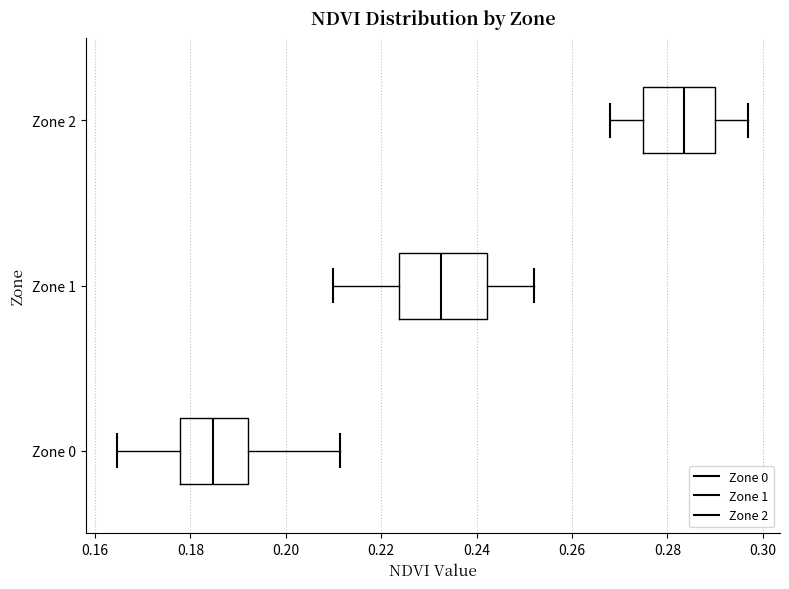

Reading bottom to top, read every box against the x-axis: the position of its median line, the range the box covers, and the ends of its whiskers. The values are not printed on the chart, so give them approximately, as read against the axis.

Zone 0: median 0.184, box 0.178 to 0.192, whiskers 0.164 to 0.212
Zone 1: median 0.232, box 0.224 to 0.242, whiskers 0.210 to 0.252
Zone 2: median 0.284, box 0.276 to 0.290, whiskers 0.268 to 0.298